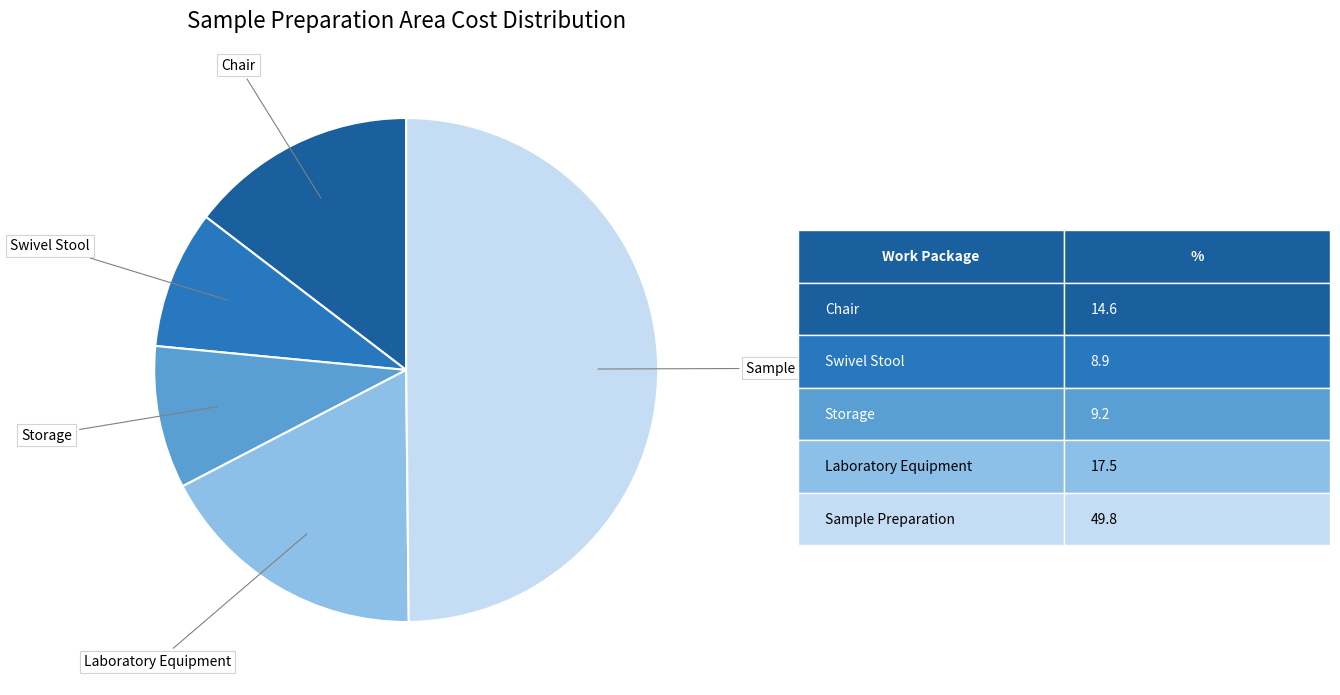

Is Chair the majority of the pie?

No